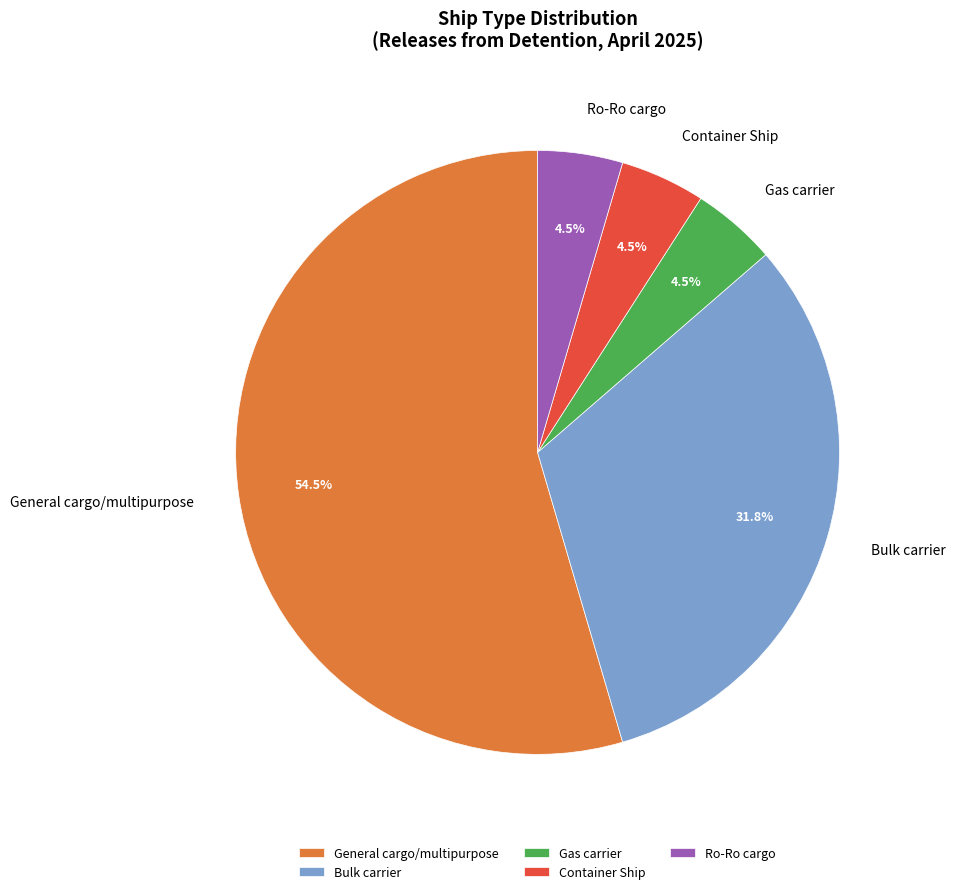

To the nearest percent, what is the combined percentage of Bulk carrier and Container Ship?

36%